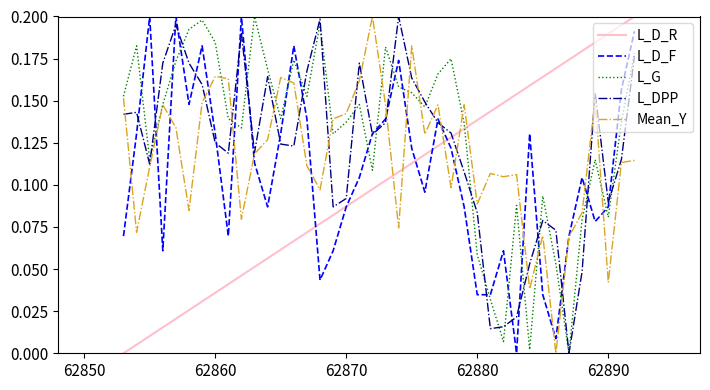

After their last crossing, which series has the higher values: L_DPP or L_D_R?

L_D_R